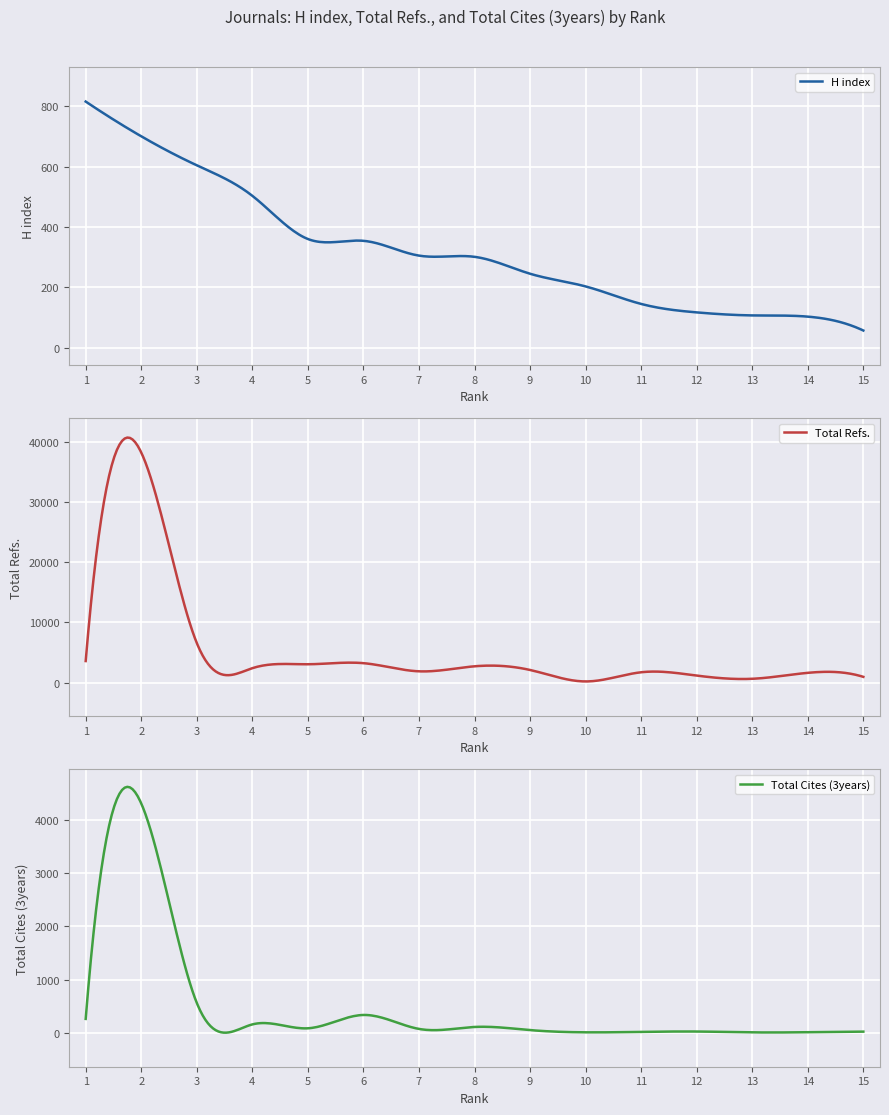

Where does the Total Cites (3years) series first go above 69?

1